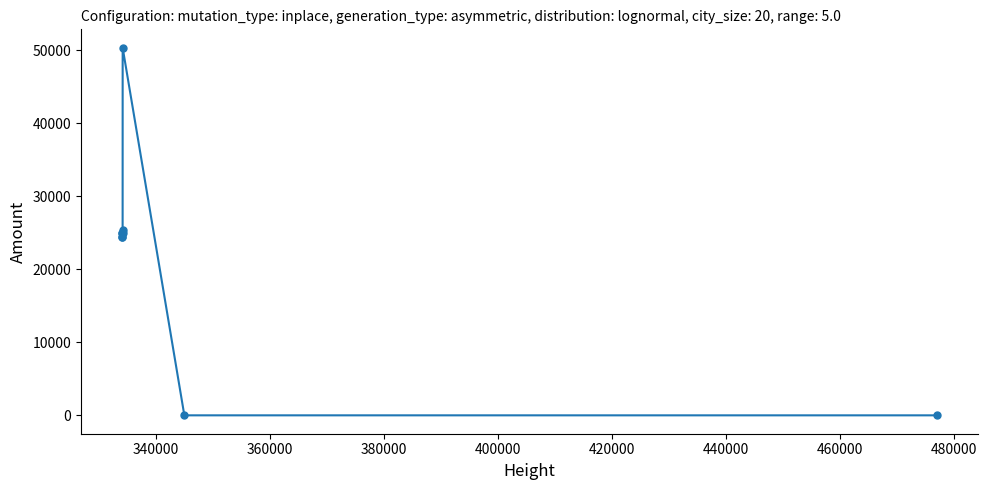

What is the sum of all values?

199730